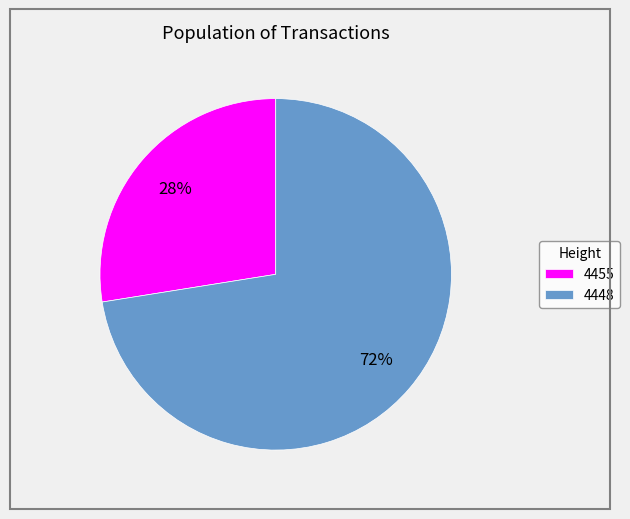

To the nearest percent, what portion does 4455 represent?

28%